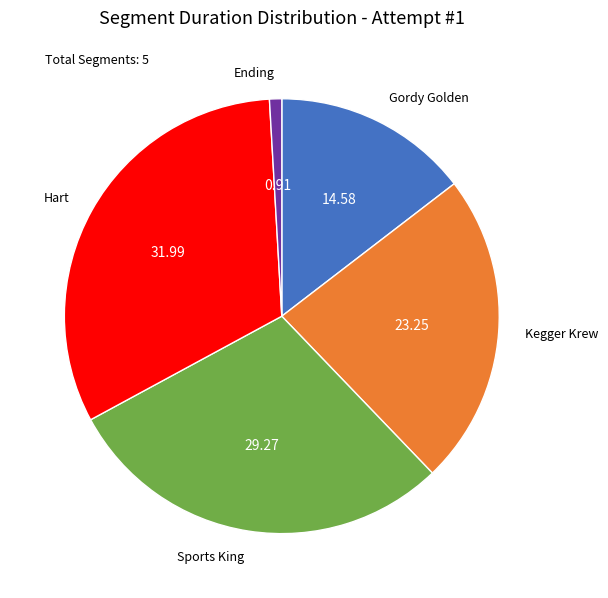

Which slice is the largest?

Hart